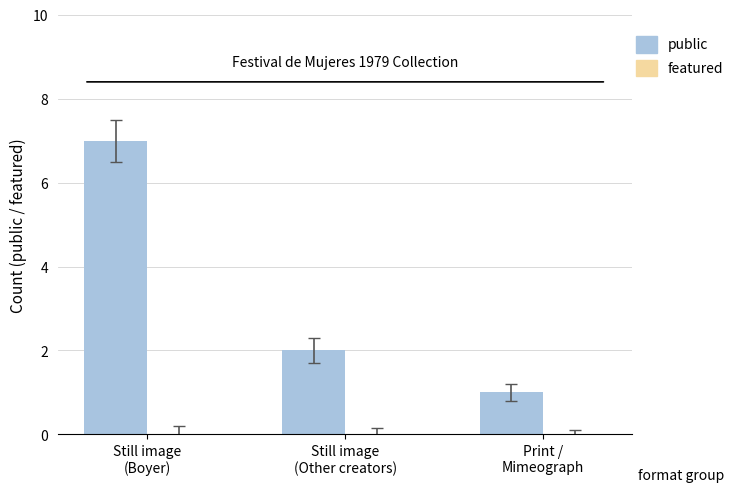

What is the greatest value displayed?

7